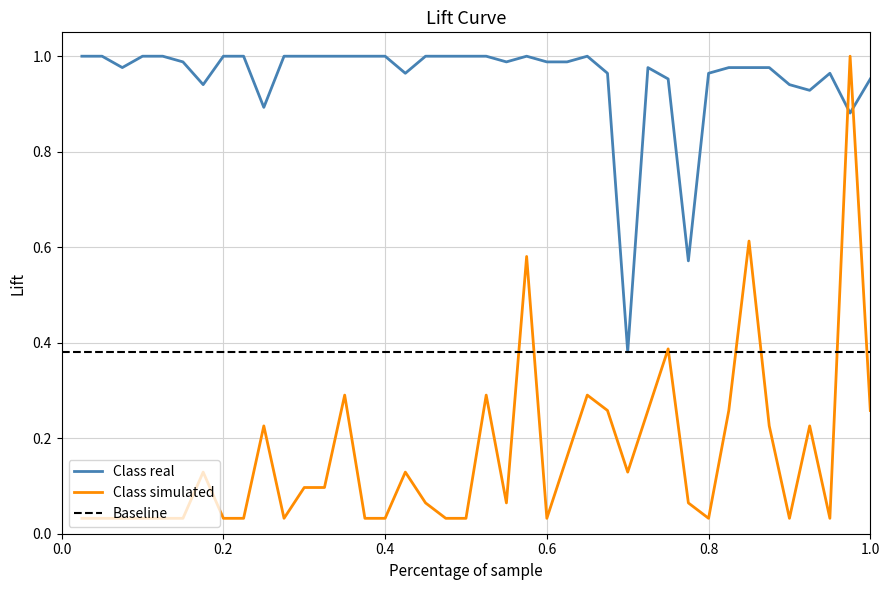

True or false: Class simulated and Class real intersect in this chart.

True